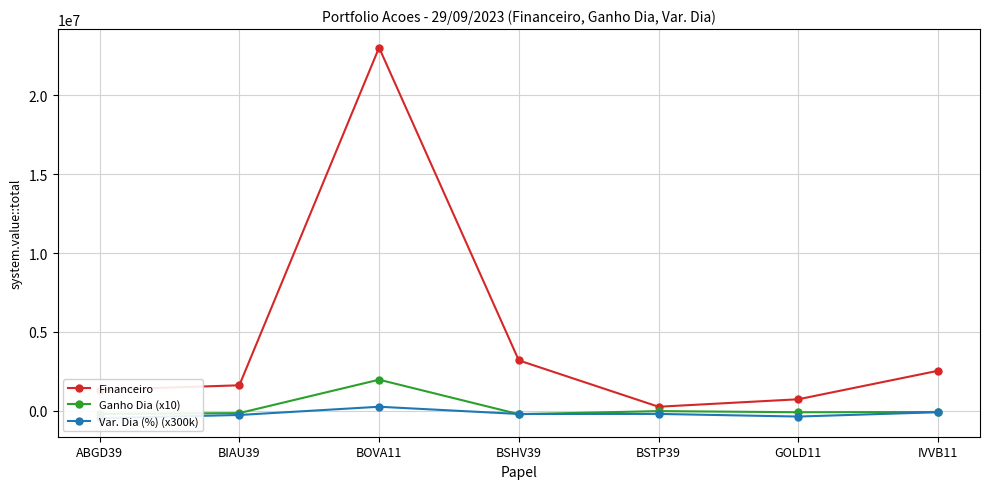

True or false: Financeiro and Var. Dia (%) (x300k) cross at least once.

False